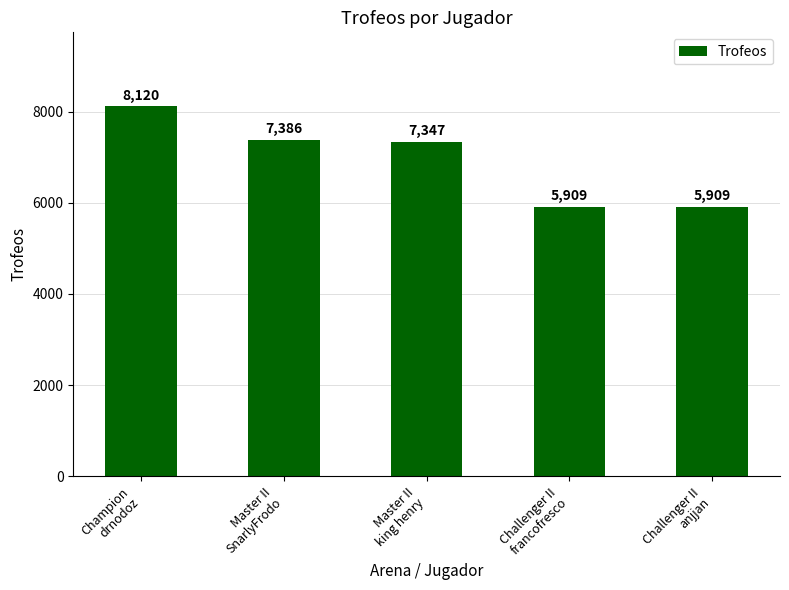

How many data points does each series have?

5